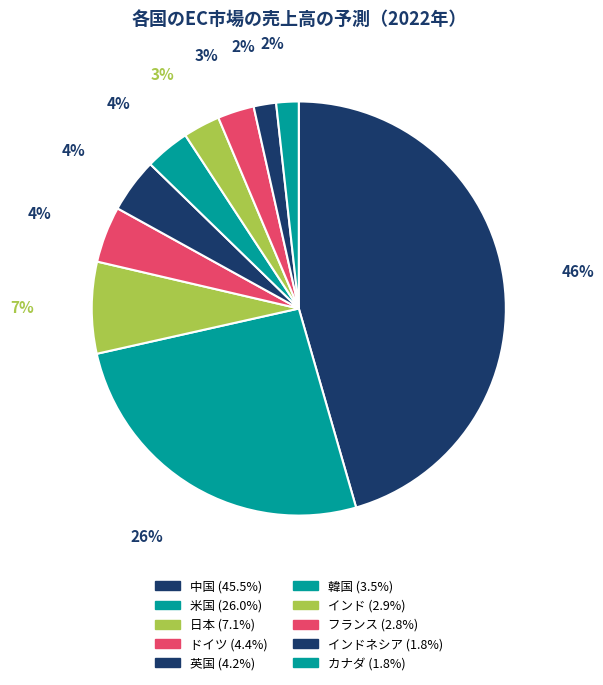

Rank the categories by value from highest to lowest.

中国, 米国, 日本, ドイツ, 英国, 韓国, インド, フランス, インドネシア, カナダ